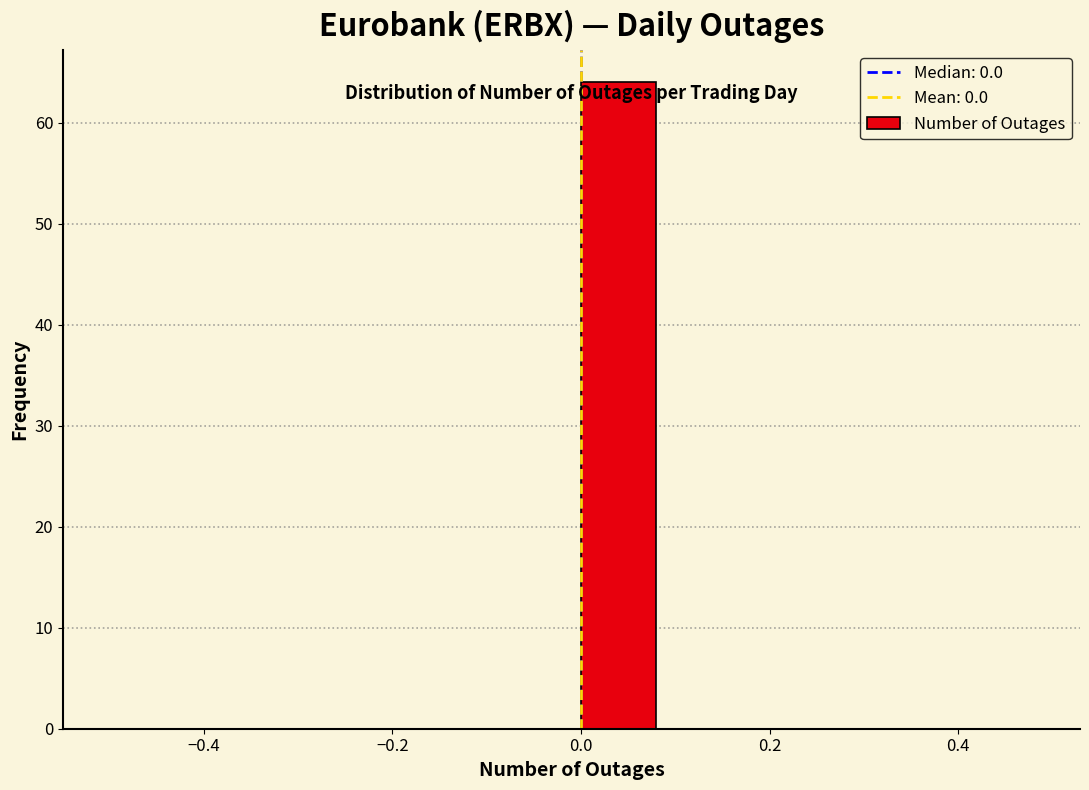

Reading left to right, transcribe this chart: for each bar, give the range it covers on the x-axis and its height. The values are not printed on the chart, so give them approximately, as read against the axis.

-0.5 to -0.4: 0
-0.4 to -0.3: 0
-0.3 to -0.2: 0
-0.2 to -0.1: 0
-0.1 to 0.0: 0
0.0 to 0.1: 64
0.1 to 0.2: 0
0.2 to 0.3: 0
0.3 to 0.4: 0
0.4 to 0.5: 0